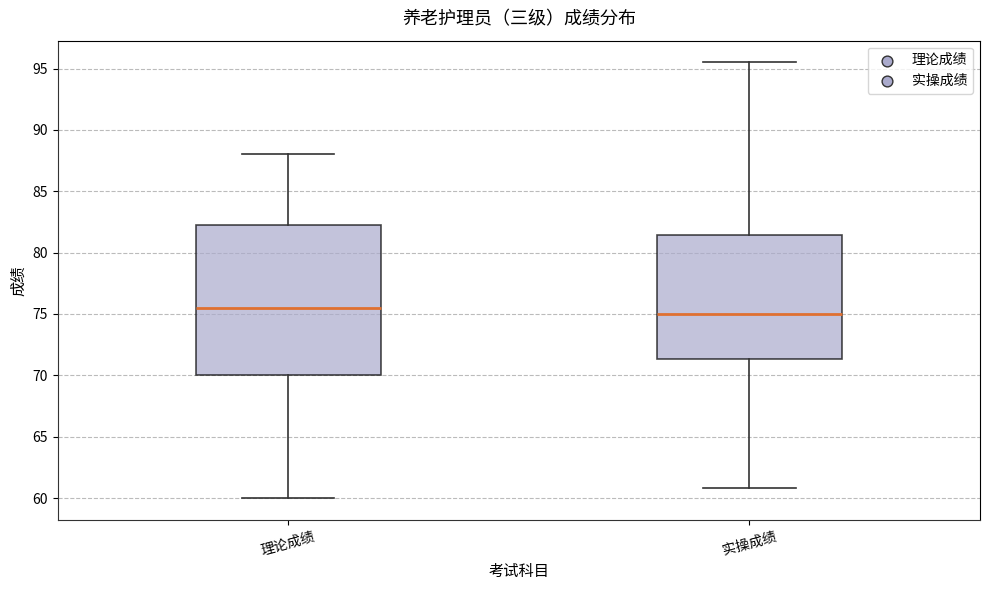

Reading left to right, read every box against the y-axis: the position of its median line, the range the box covers, and the ends of its whiskers. The values are not printed on the chart, so give them approximately, as read against the axis.

理论成绩: median 75.5, box 70.0 to 82.5, whiskers 60.0 to 88.0
实操成绩: median 75.0, box 71.5 to 81.5, whiskers 61.0 to 95.5